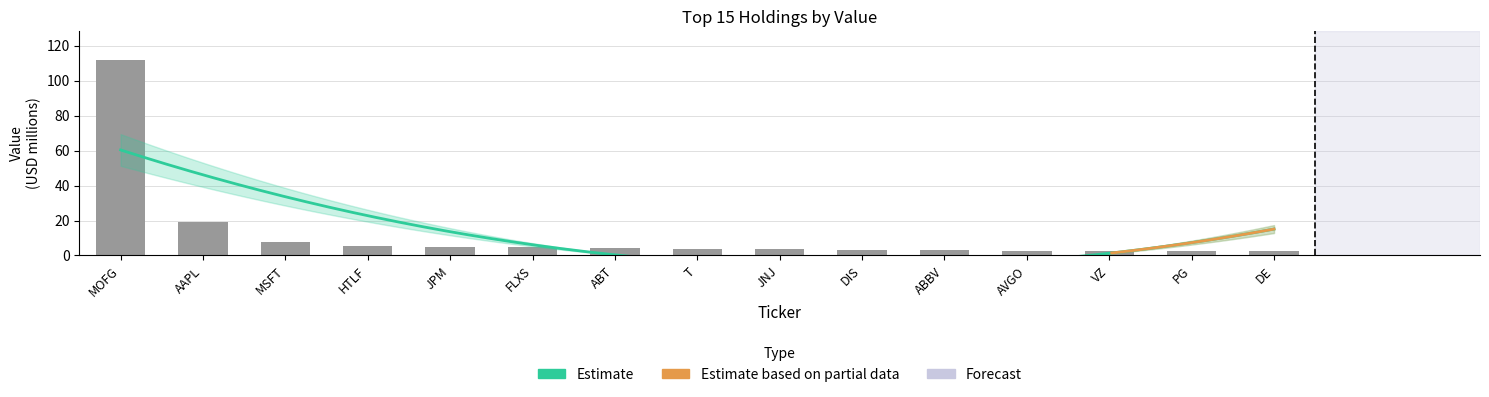

Between AAPL and ABBV, which is larger?

AAPL